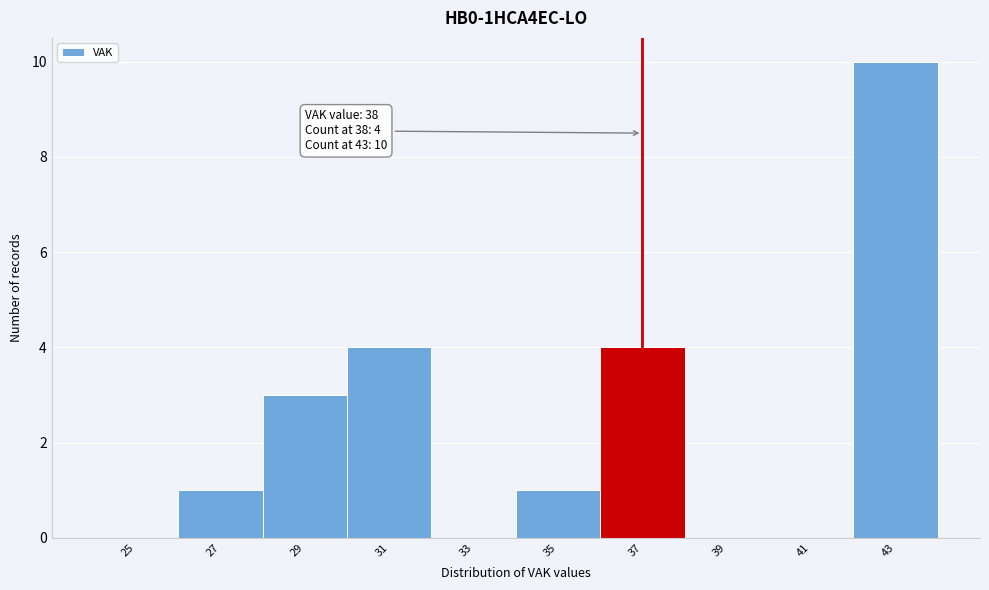

Reading left to right, what are all the values shown in this chart?

25=0	27=1	29=3	31=4	33=0	35=1	37=4	39=0	41=0	43=10